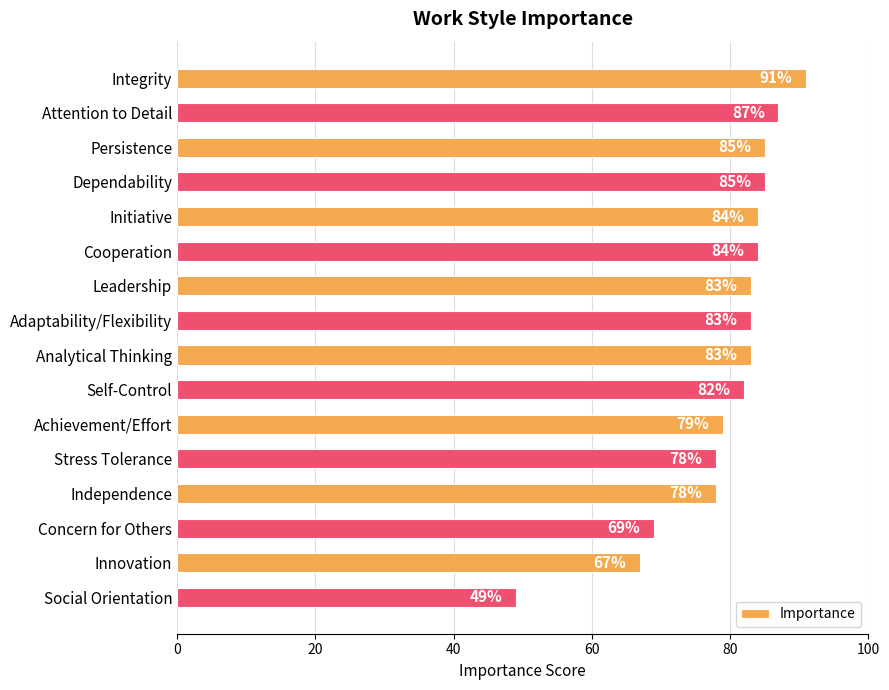

Is it true that the value at Attention to Detail is 131?

False